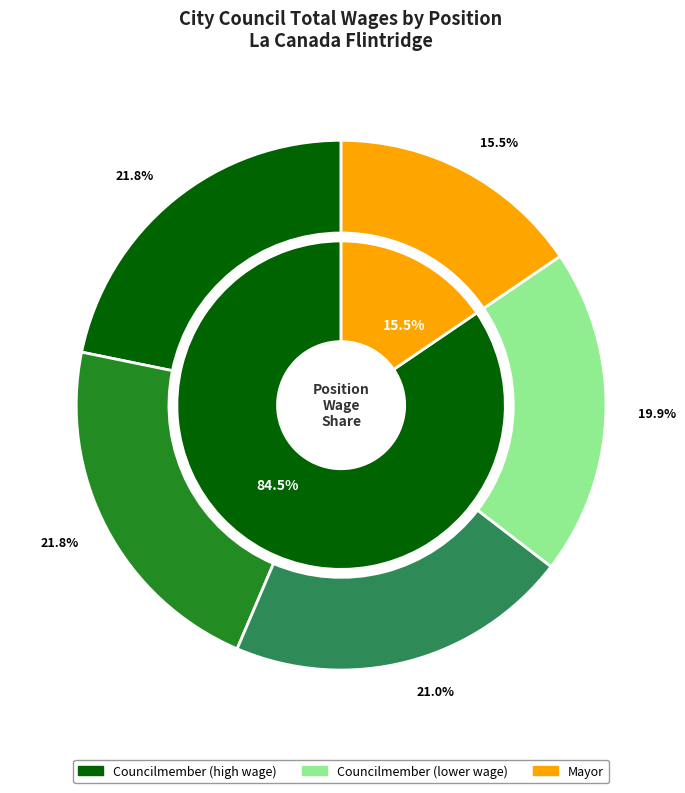

To the nearest percent, what percentage of the pie is Councilmember (3420)?

20%